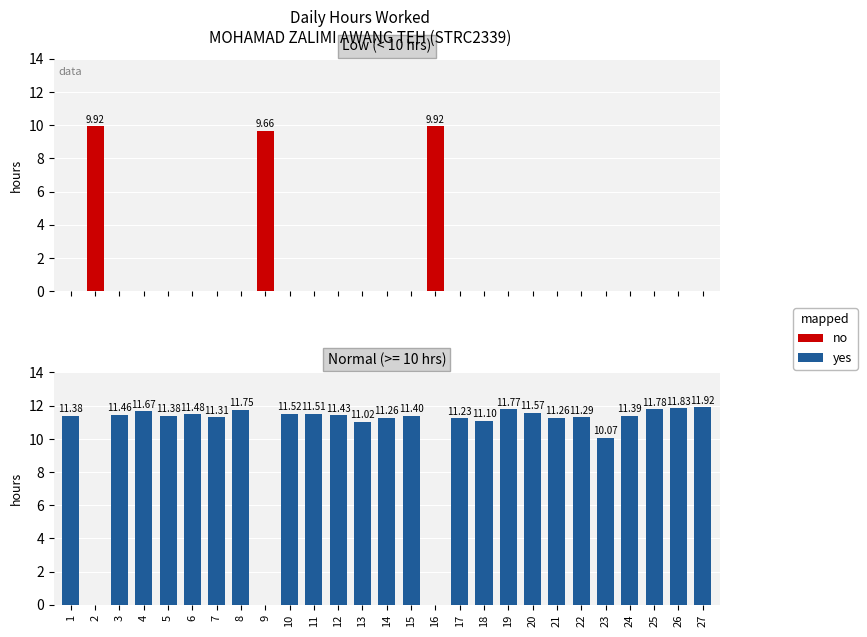

How many series are shown in this chart?

2